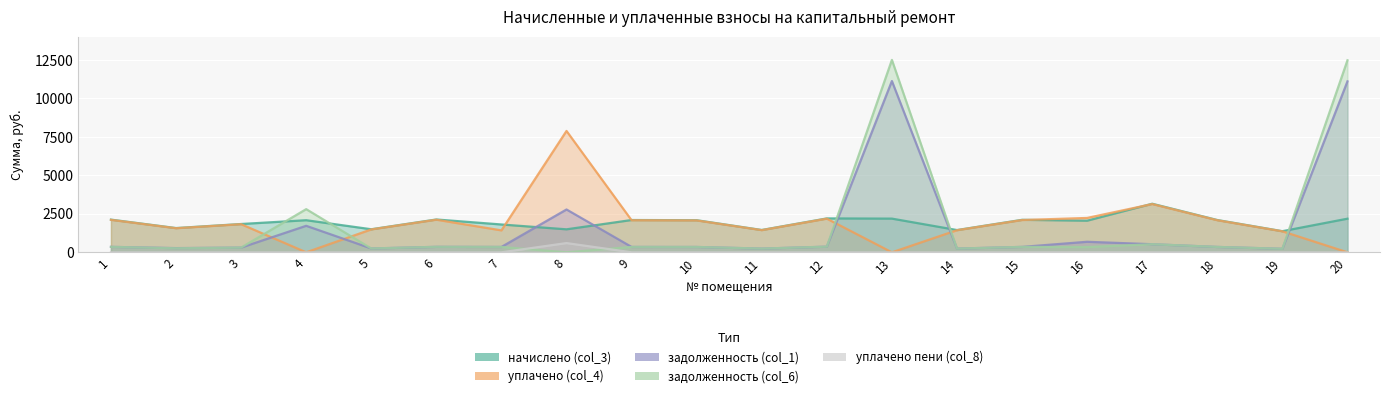

Which series has the widest spread of values?

задолженность (col_6)